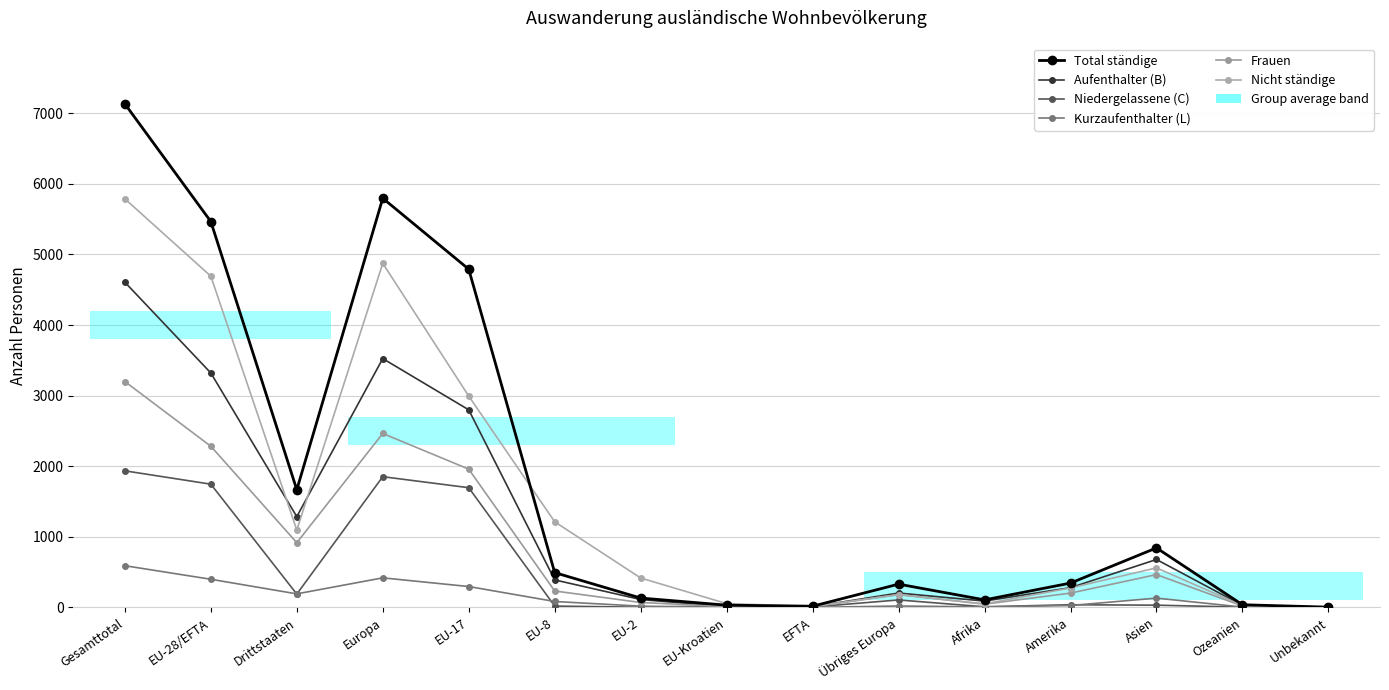

How many values in the Kurzaufenthalter (L) series are below 27?

7